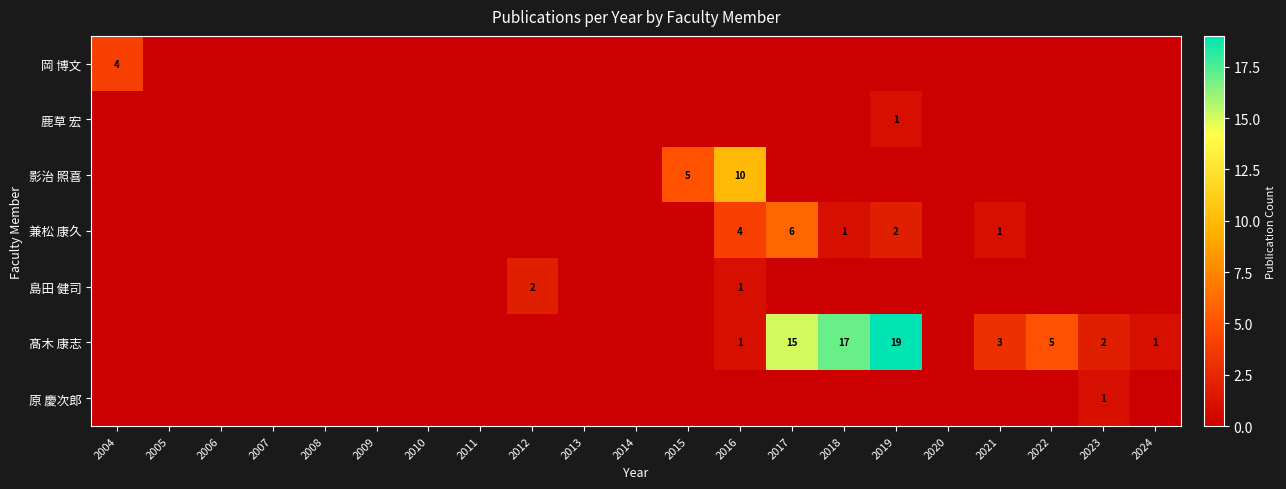

Is it true that 原 慶次郎 equals 0 at 2019?

True